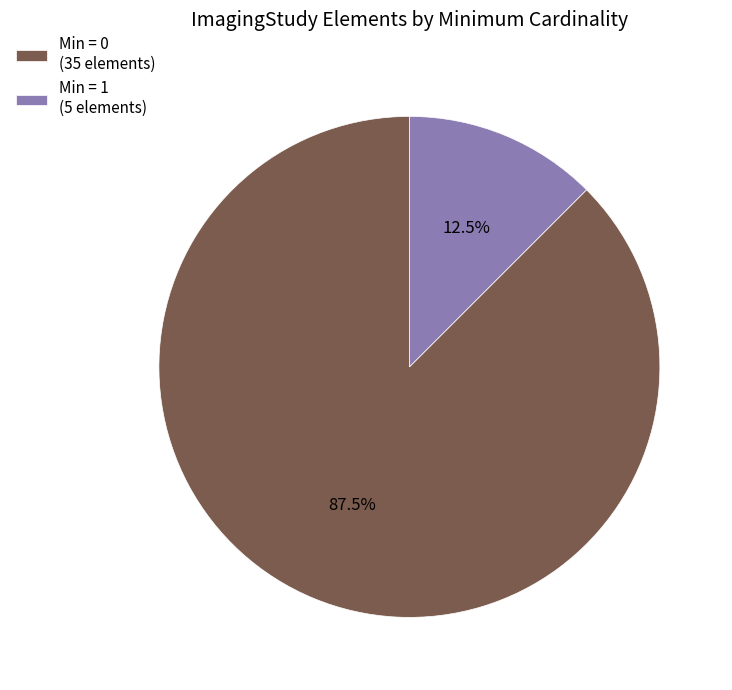

Which slice is the smallest?

Min = 1 (5 elements)